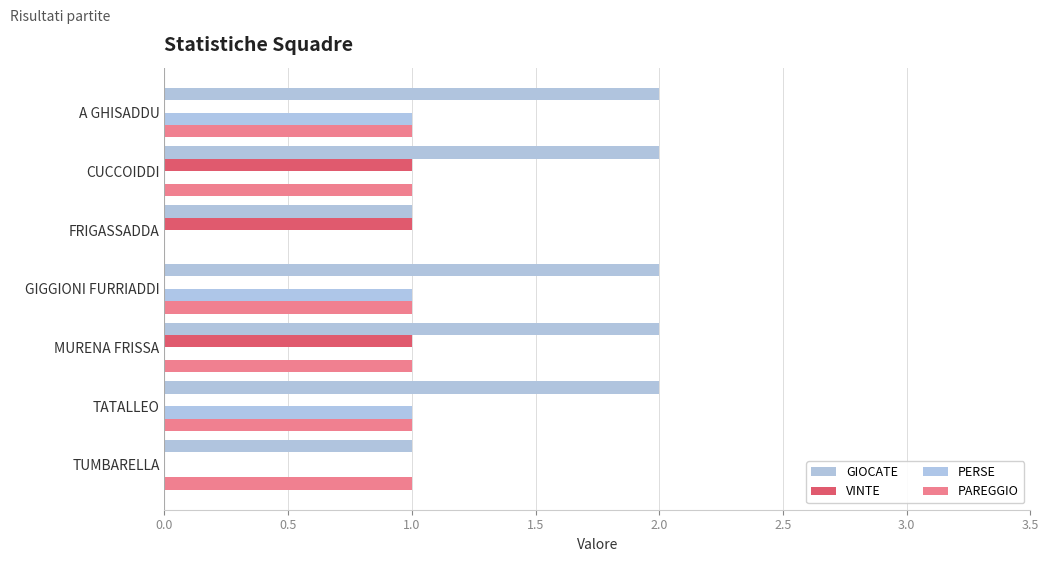

How many data points does each series have?

7